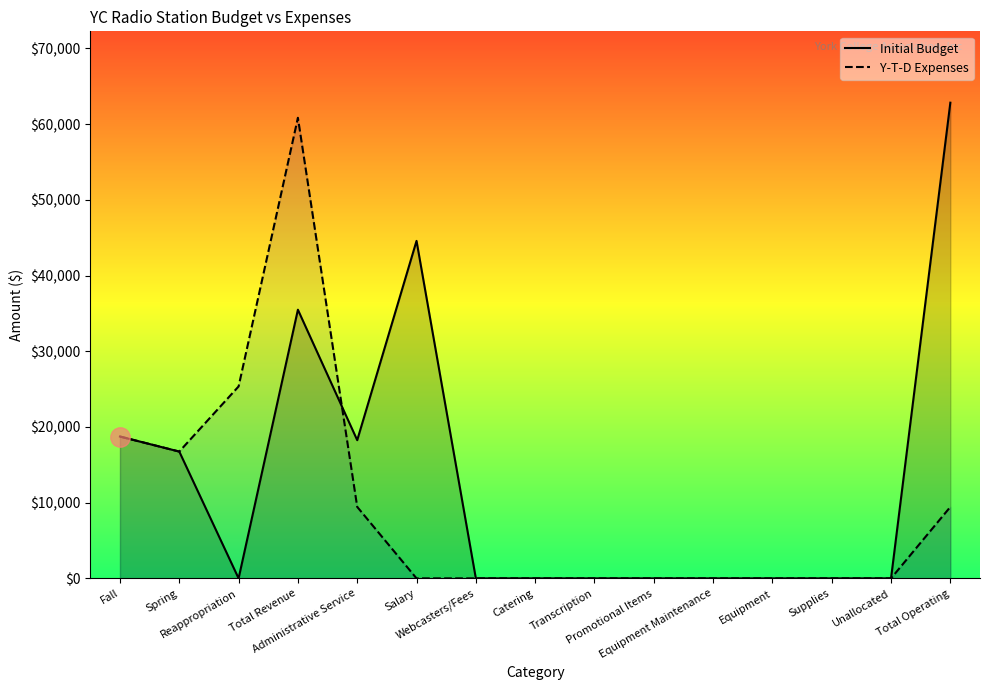

At which category does Y-T-D Expenses reach its first local valley?

Spring